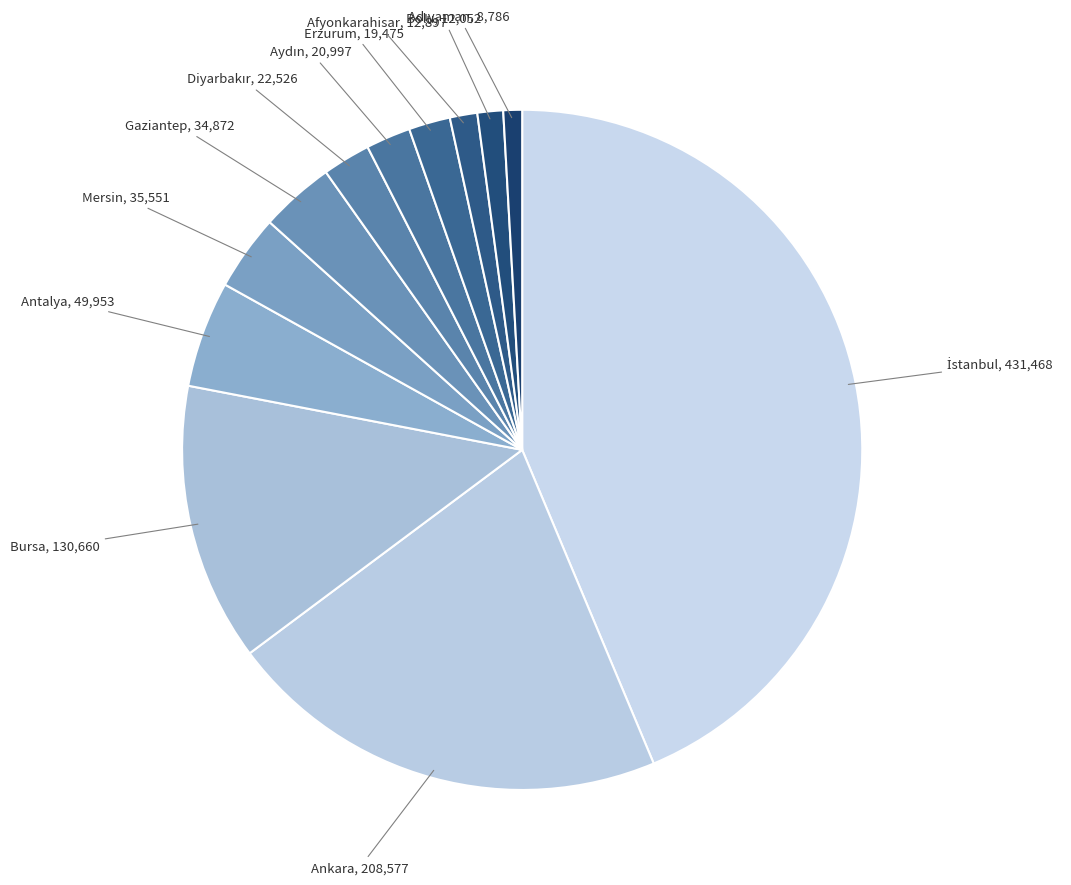

Between Antalya and Gaziantep, which is larger?

Antalya